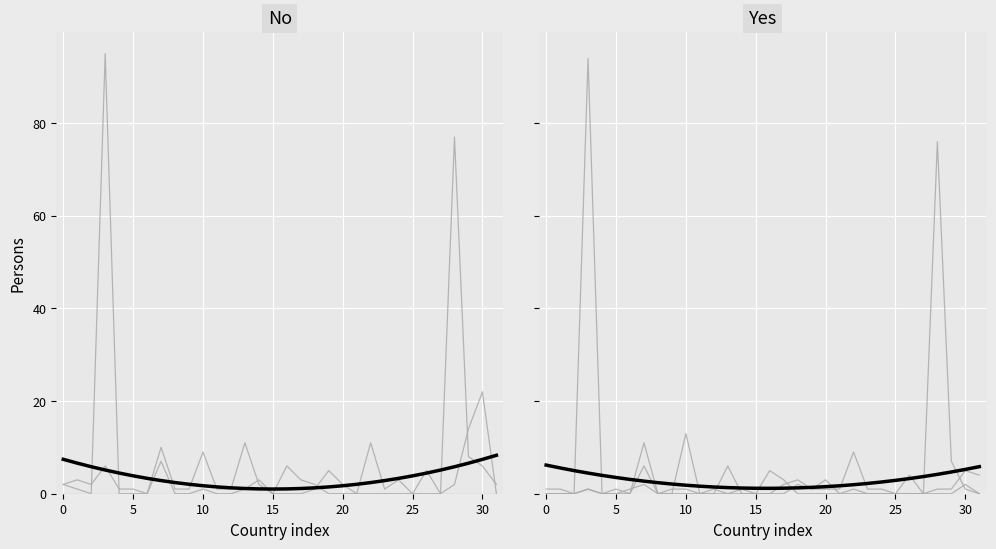

How many distinct data groups are displayed?

5